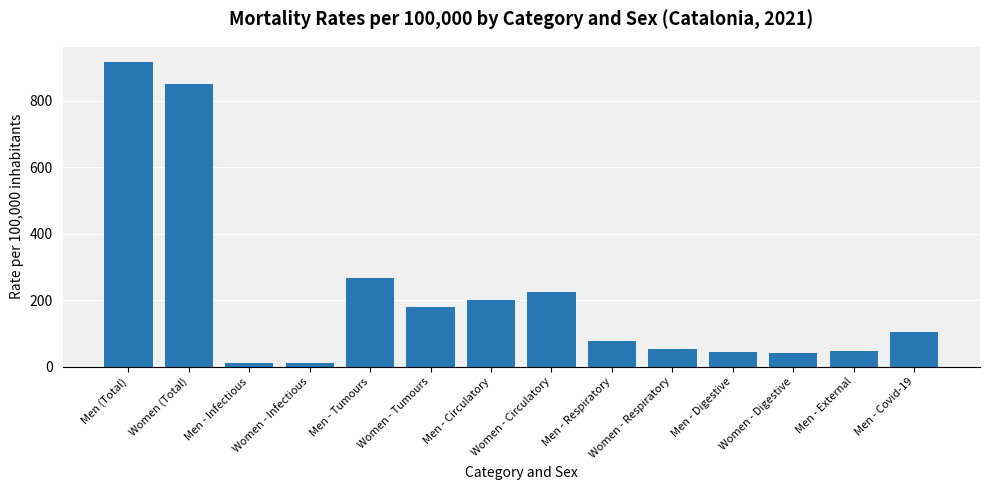

What is the value of the 8th bar from the left?

225.4